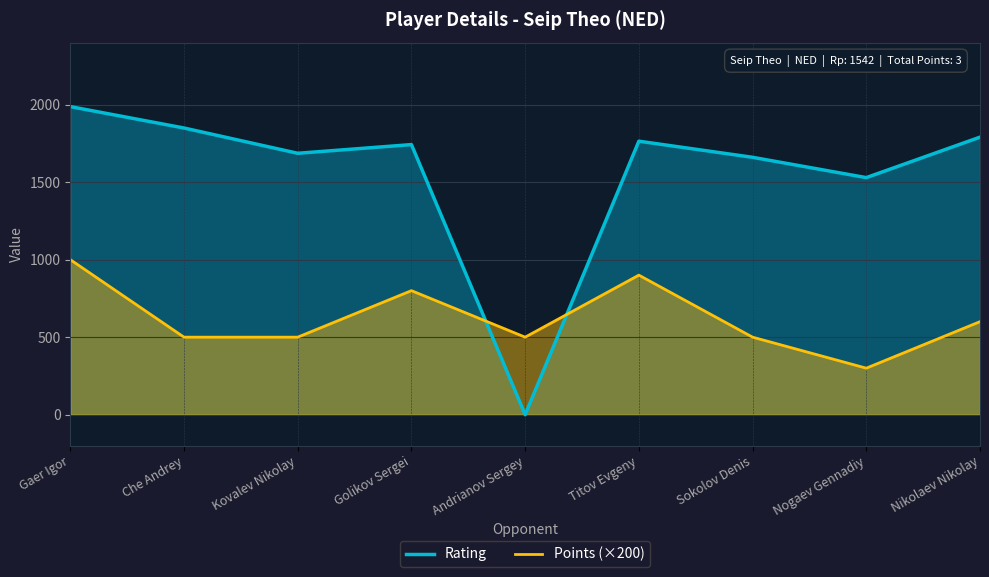

True or false: Rating and Points (×200) cross at least once.

True